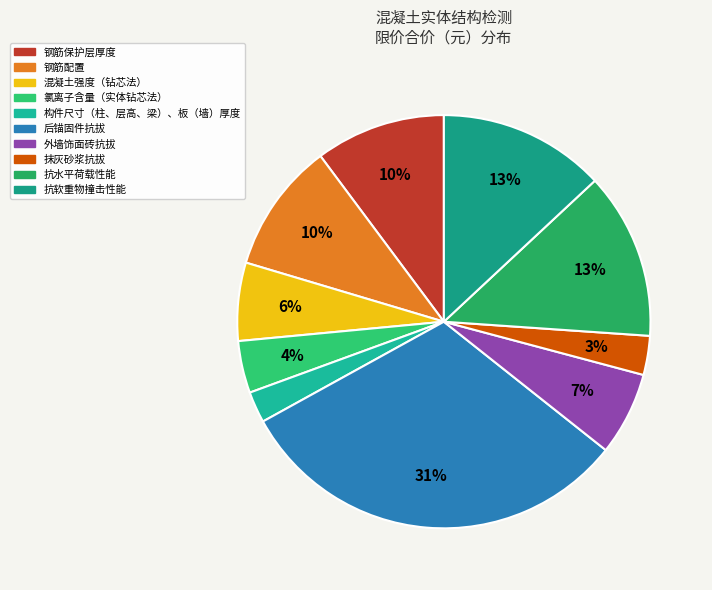

To the nearest percent, what percentage of the pie is 氯离子含量（实体钻芯法）?

4%